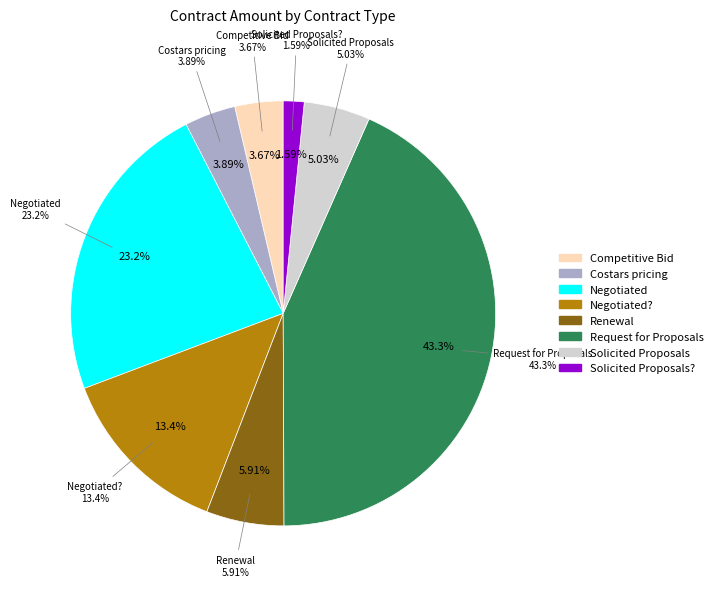

To the nearest percent, what is the difference between the largest and smallest slice percentages?

42%